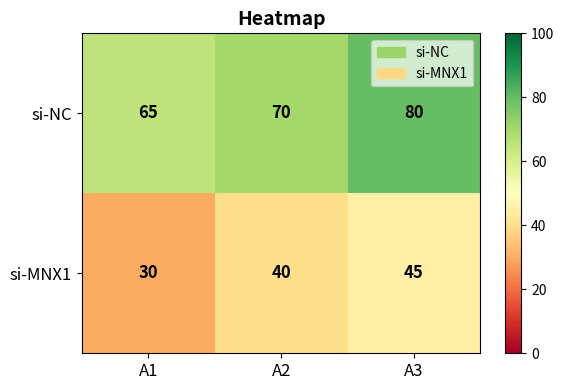

What is the difference between the highest and lowest values at A1?

35